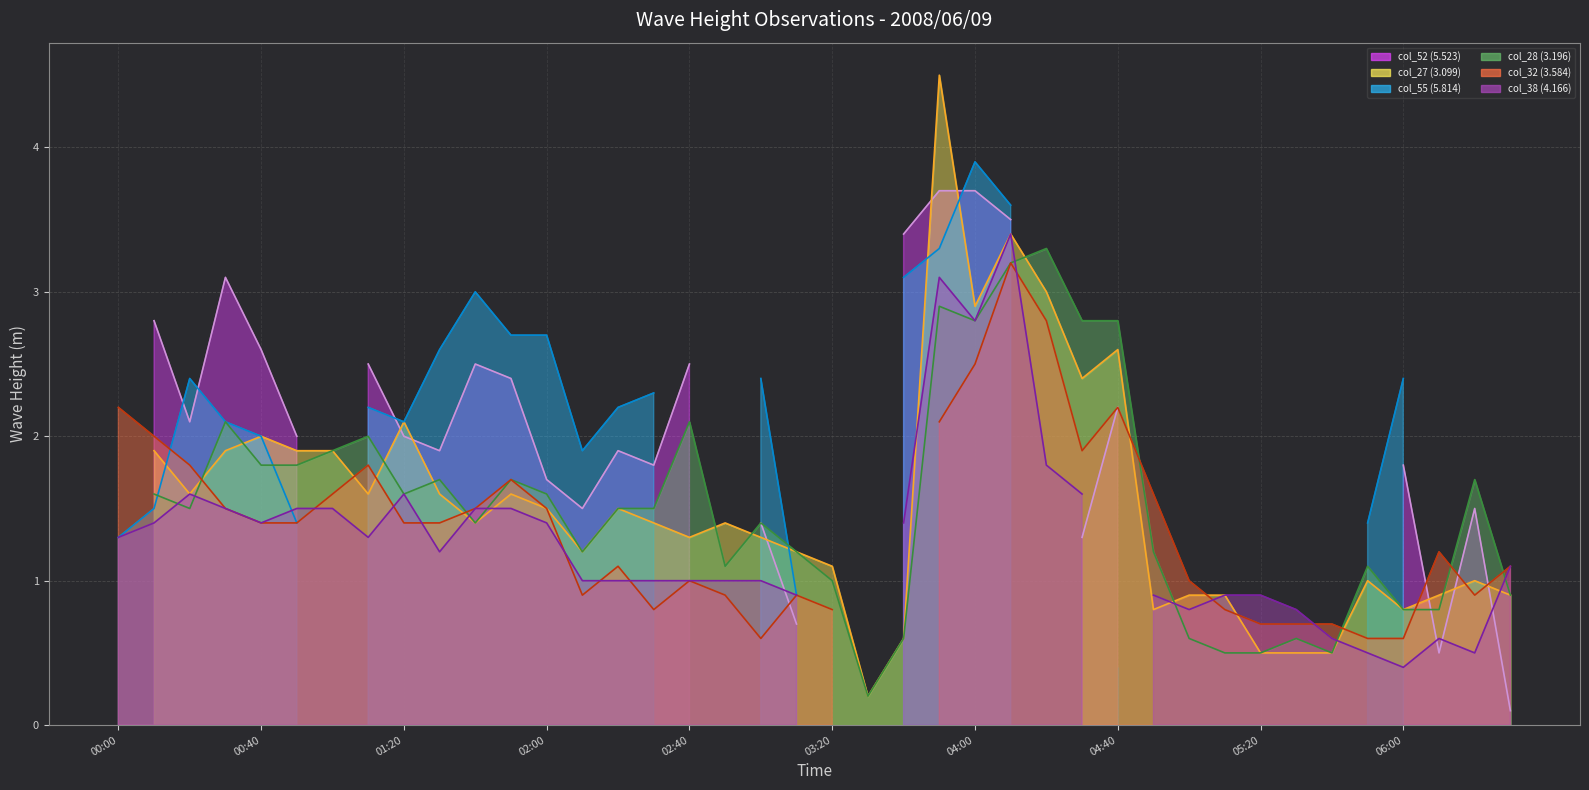

The value of col_55 (5.814) (line) at 06:00 is 2.4. True or false?

True